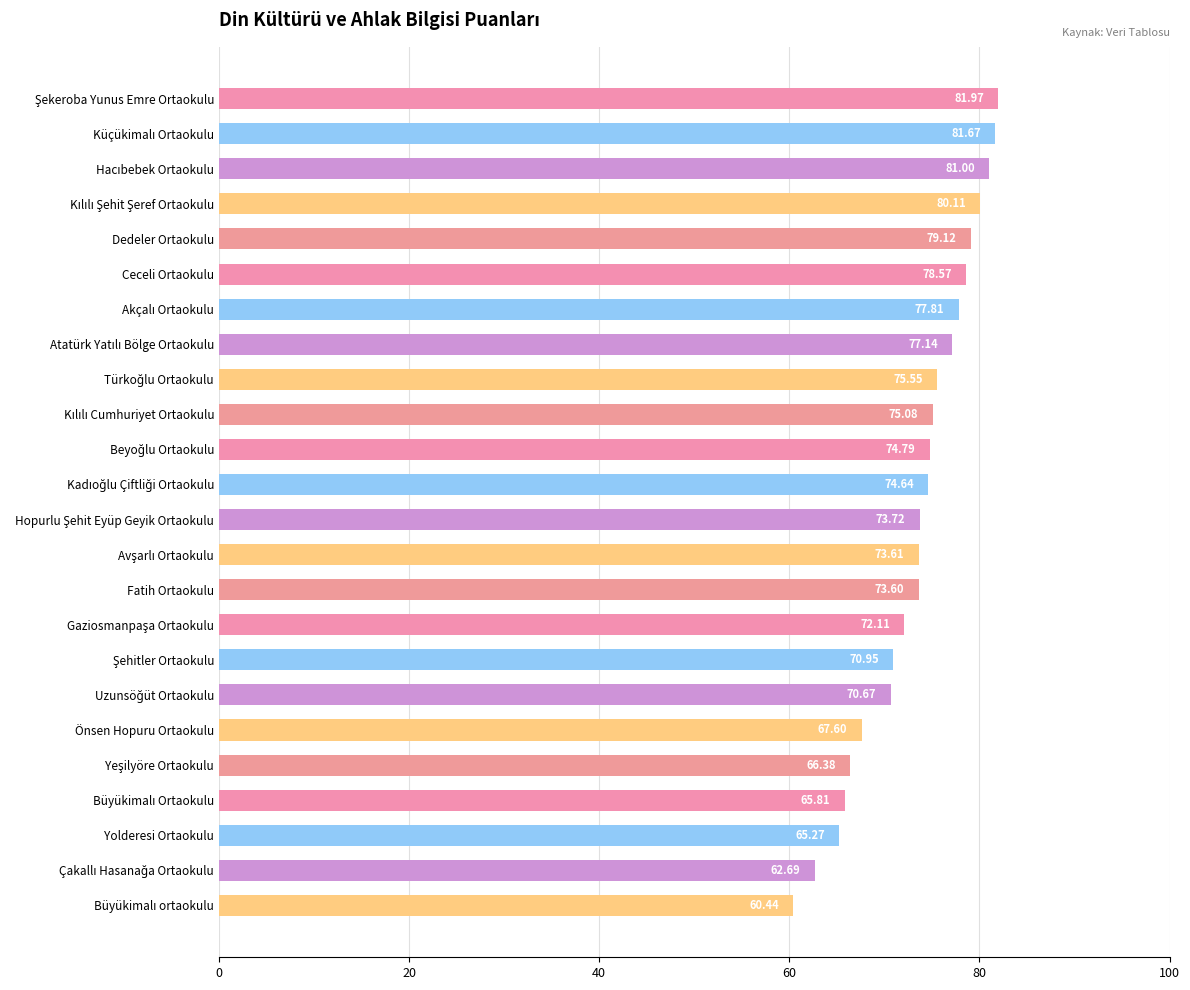

What is the sum of all values?

1760.3